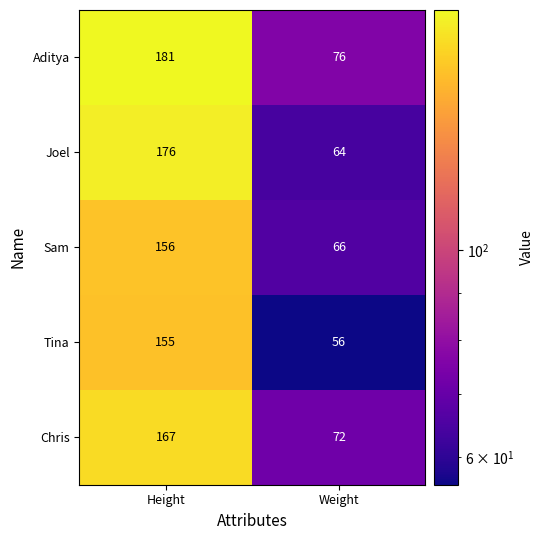

Reading left to right, extract all data points from this chart.

Aditya: 181	76
Joel: 176	64
Sam: 156	66
Tina: 155	56
Chris: 167	72